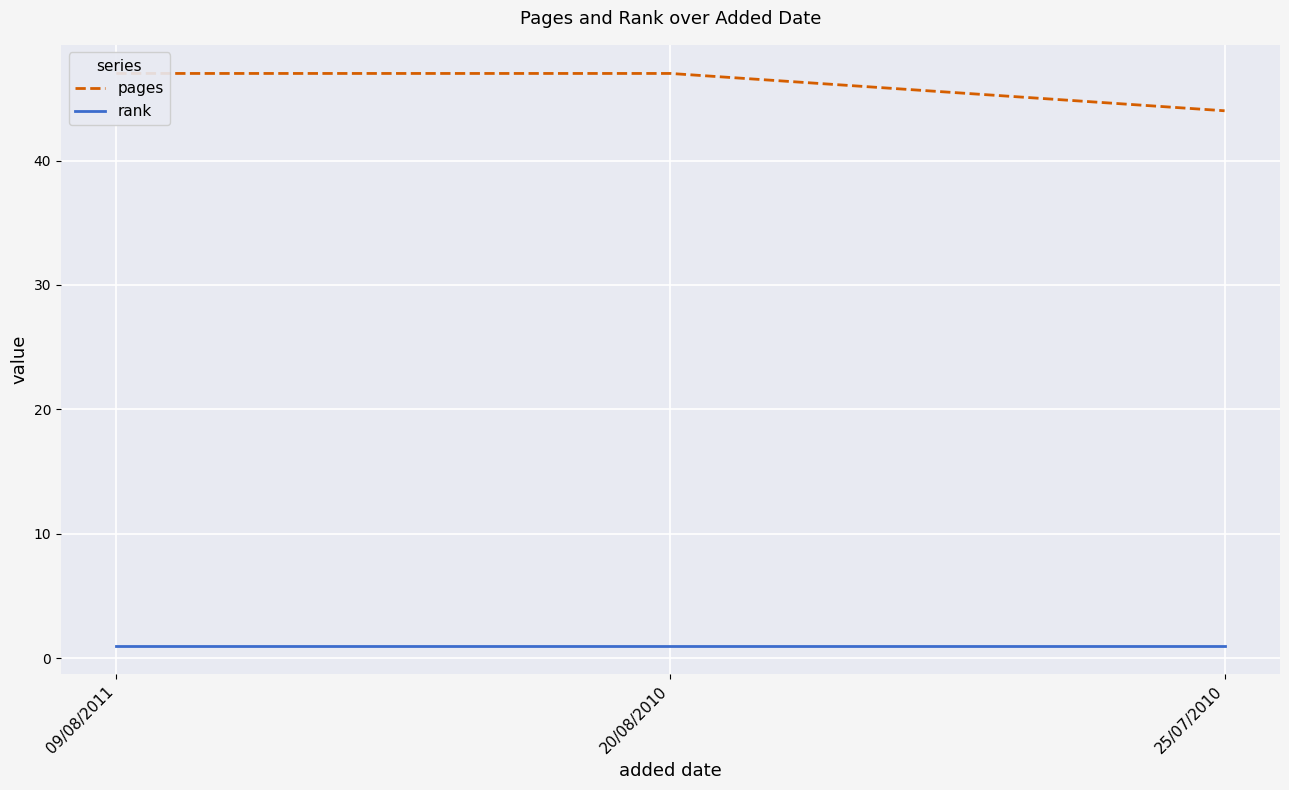

Reading left to right, what are all the values shown in this chart?

pages: 09/08/2011=47	20/08/2010=47	25/07/2010=44
rank: 09/08/2011=1	20/08/2010=1	25/07/2010=1